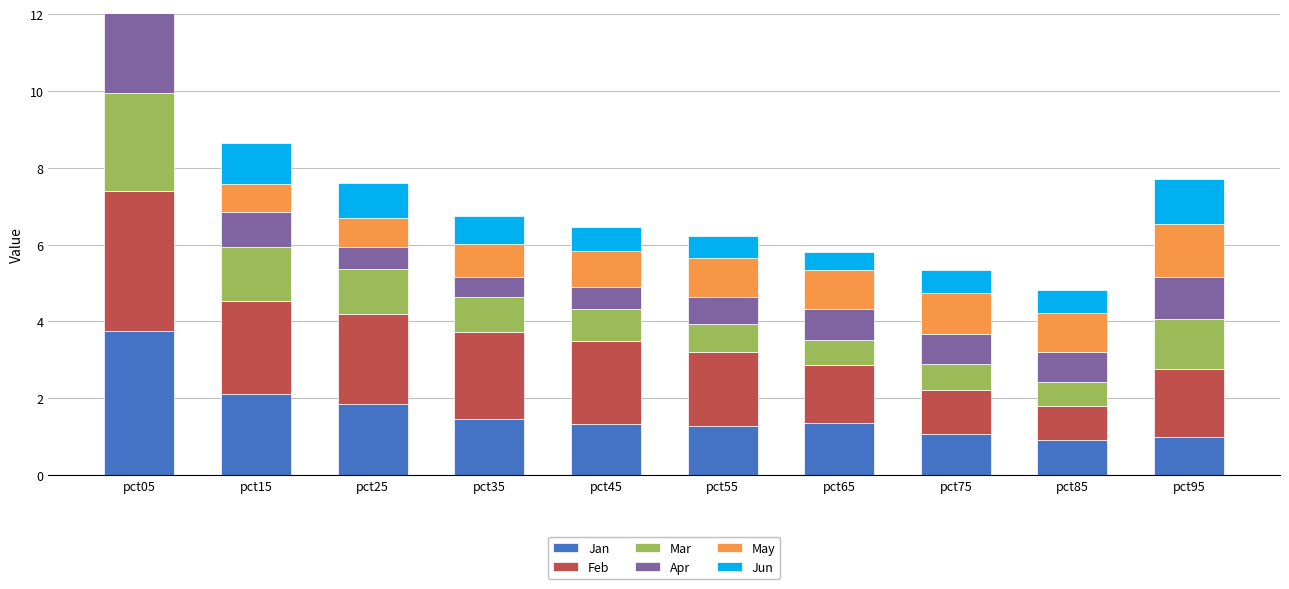

What value does the Mar series have at pct75?

0.7